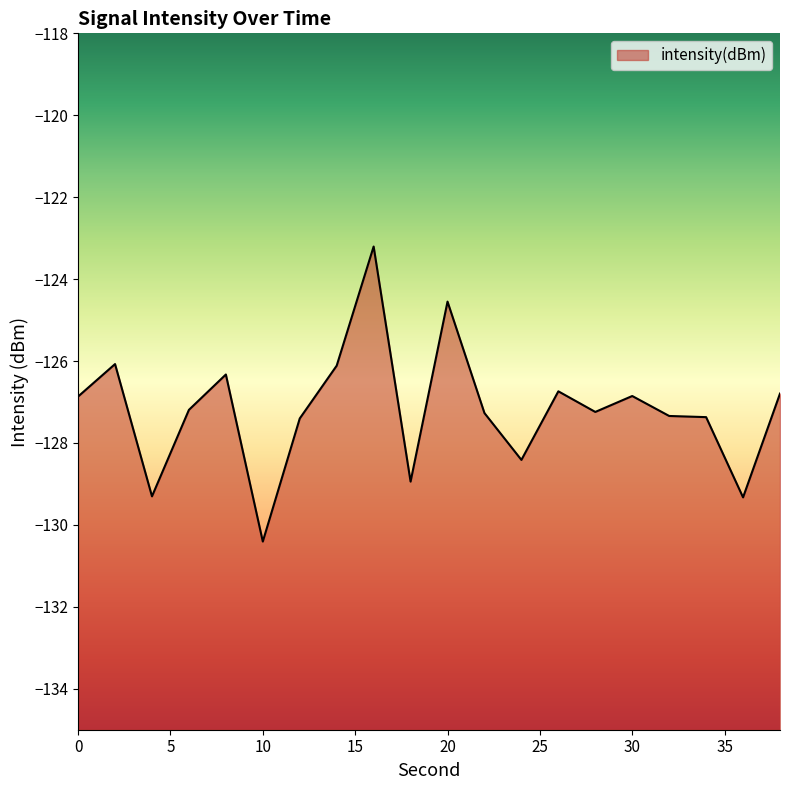

What is the sum of all values?

-2543.7